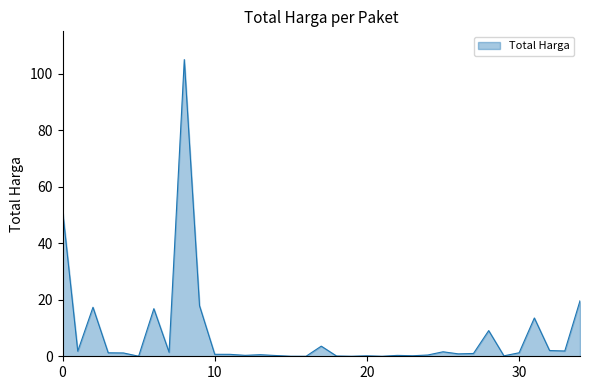

True or false: there are more than 0 points higher than both neighbors.

True